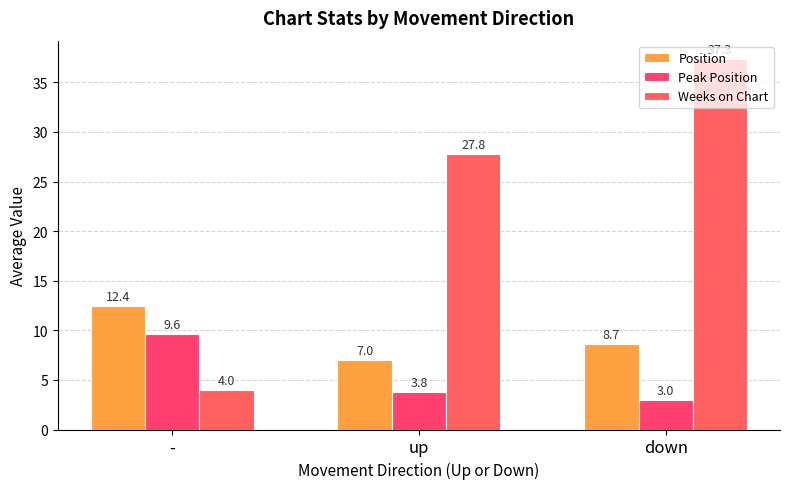

What is the greatest value displayed?

37.3